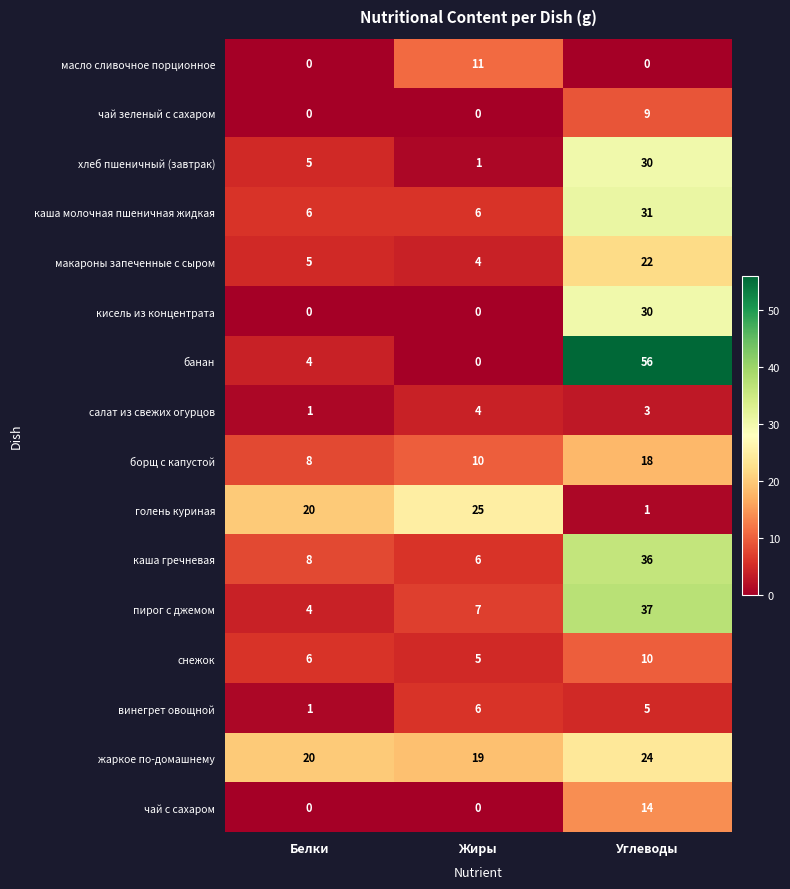

How many голень куриная values are between 1 and 25?

3